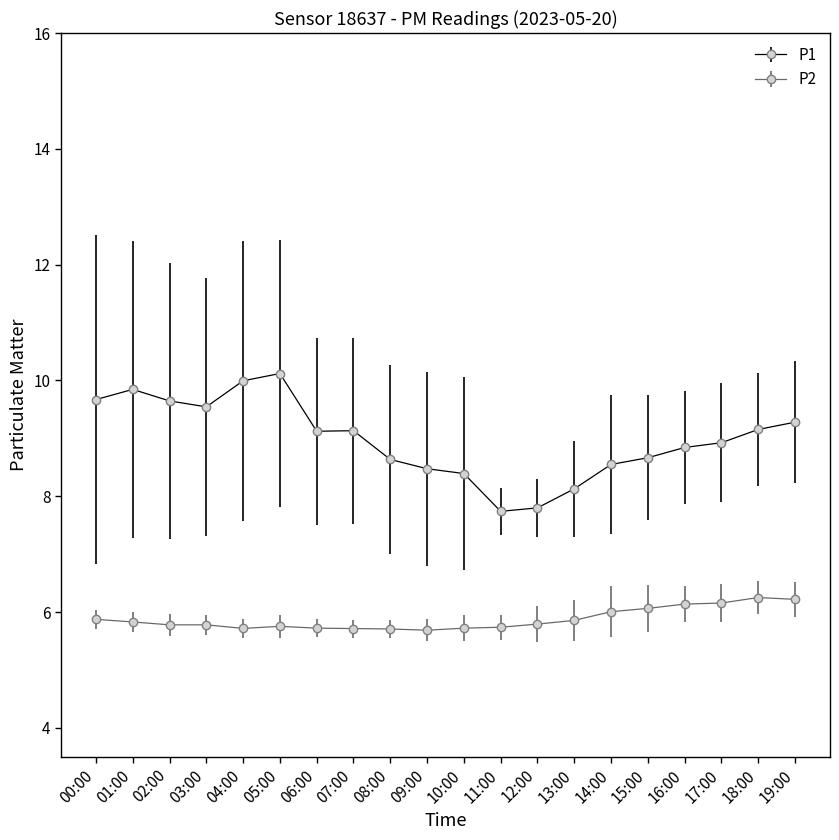

What is the total value across all series at 19:00?

15.5